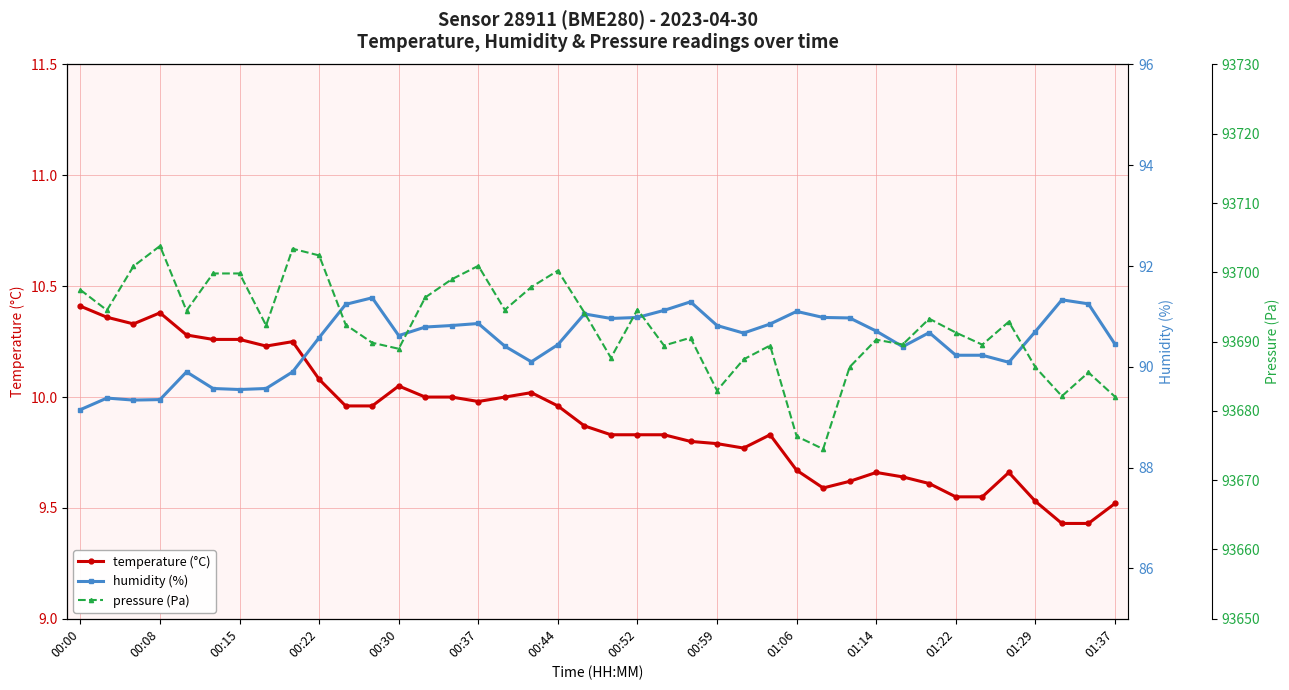

What is the difference between the humidity (%) values at 37 and 32?

0.6